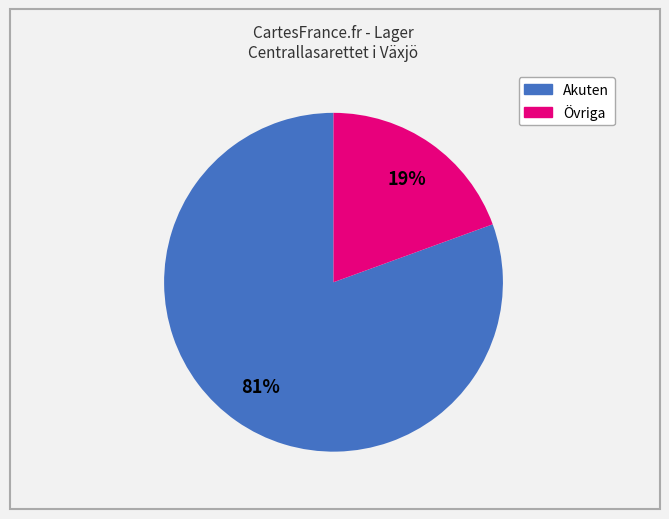

To the nearest percent, what is the average slice percentage?

50%